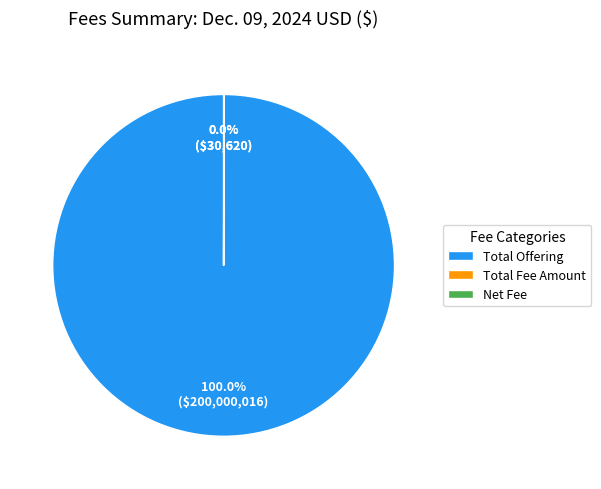

Which category has the biggest portion of the pie?

Total Offering